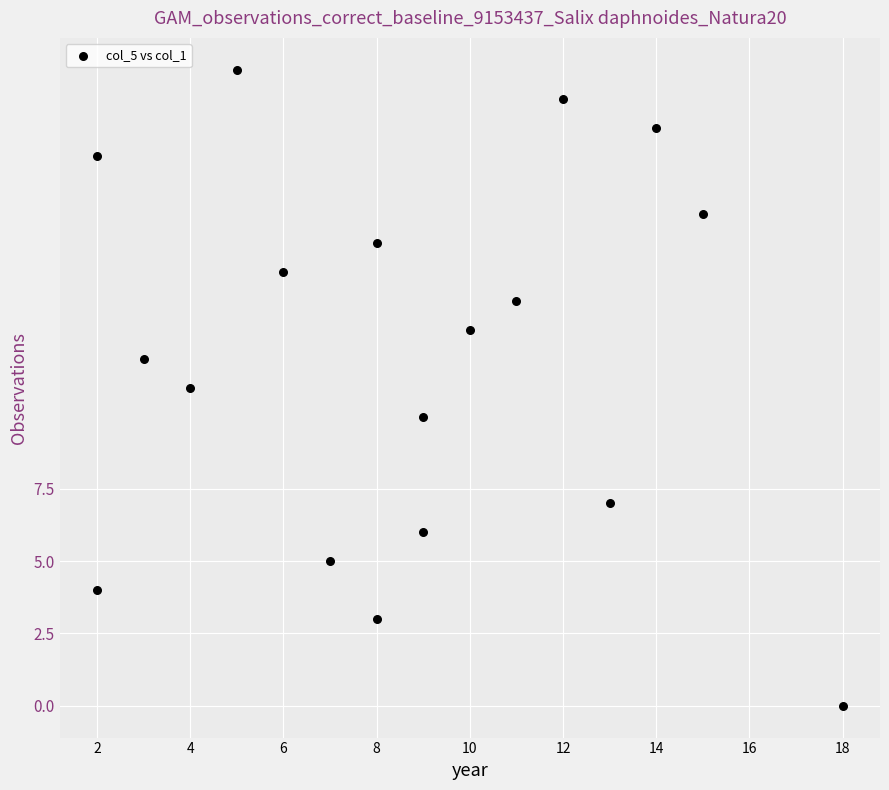

List the coordinates of all points as (X, Y) pairs, reading left to right.

(2, 19)  (2, 4)  (3, 12)  (4, 11)  (5, 22)  (6, 15)  (7, 5)  (8, 16)  (8, 3)  (9, 10)  (9, 6)  (10, 13)  (11, 14)  (12, 21)  (13, 7)  (14, 20)  (15, 17)  (18, 0)